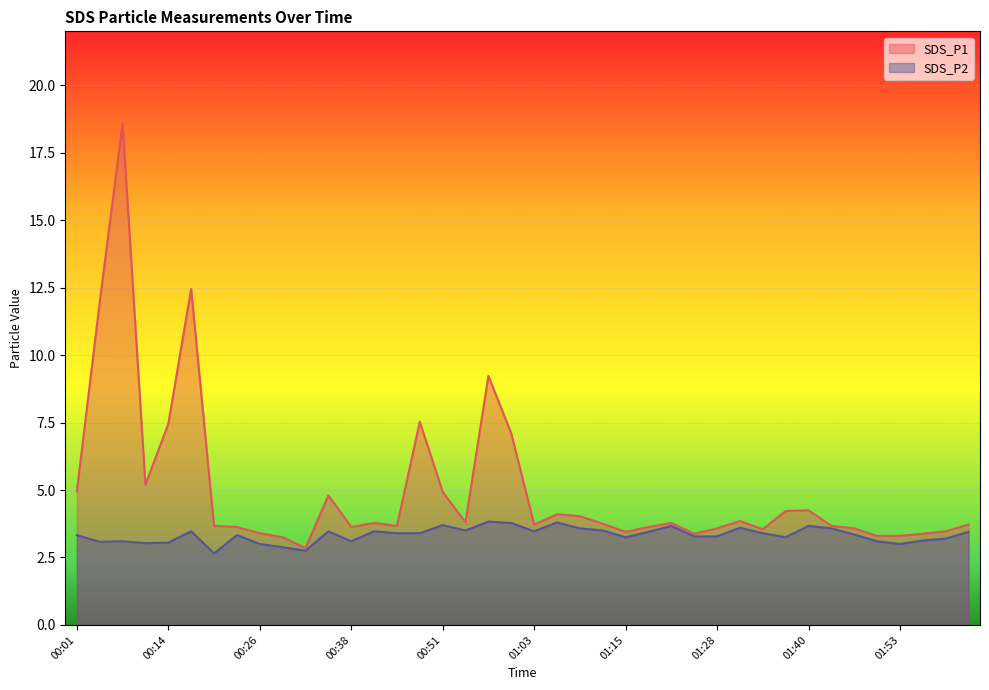

Which series changed the most between 01:44 and 01:56?

SDS_P2